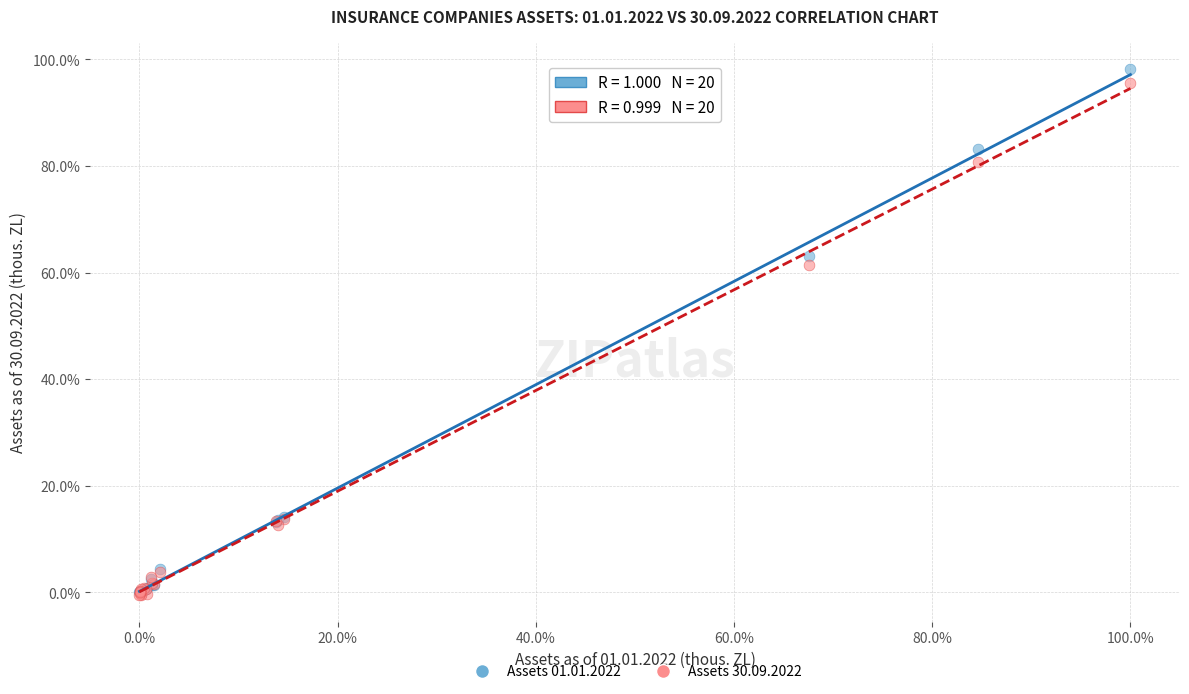

Across all series, what Y value is closest to 48?

61.4